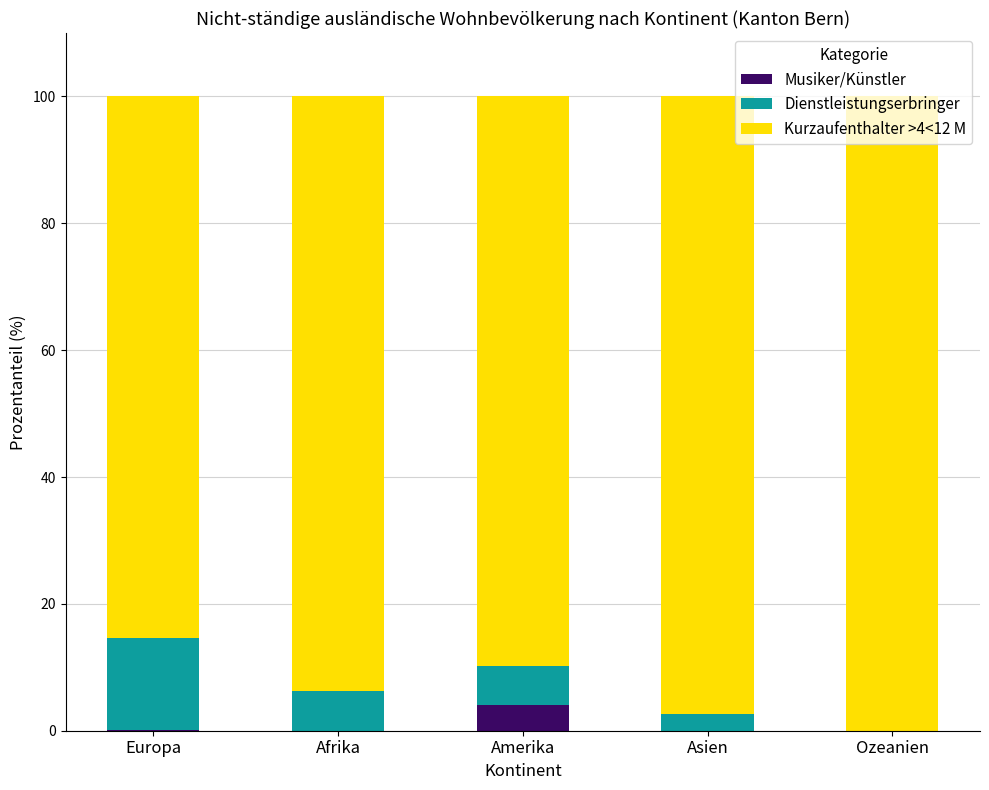

What is the total value across all series at Ozeanien?

100.0